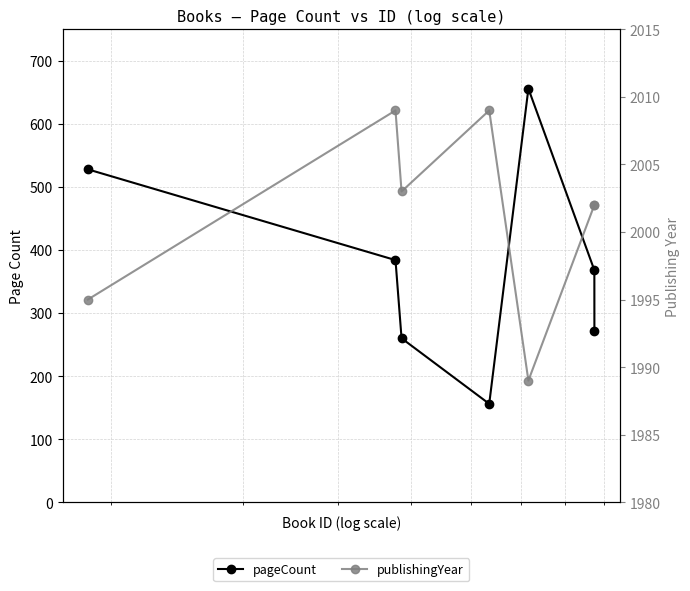

How many distinct data groups are displayed?

2